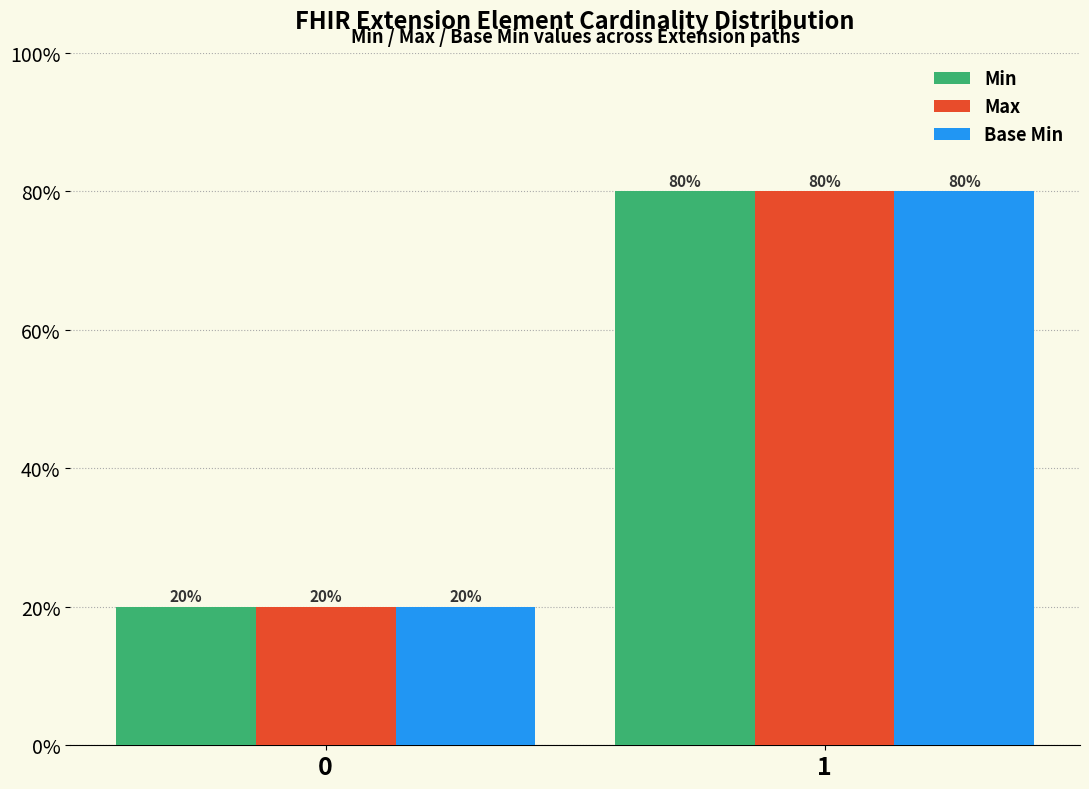

The value of Max at 1 is 122. True or false?

False